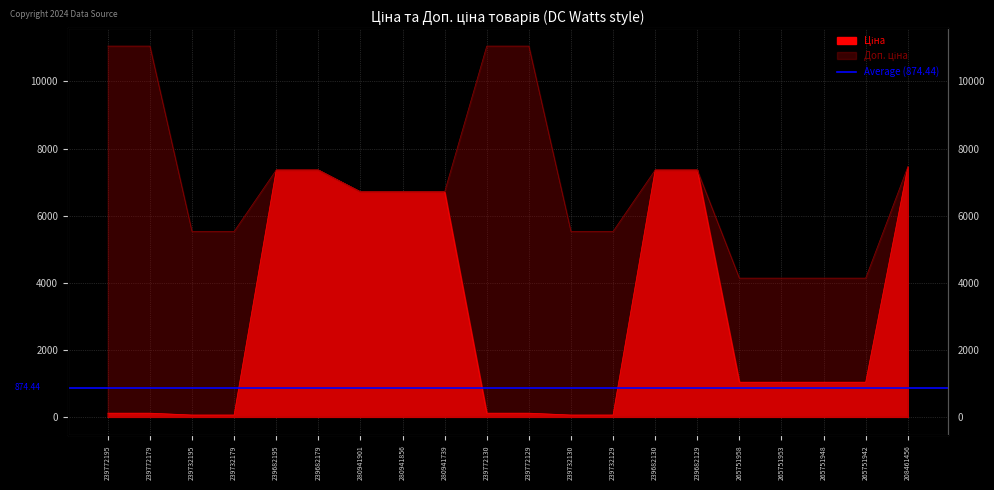

What is the spread (max minus min) of values at 239732129?

5472.7